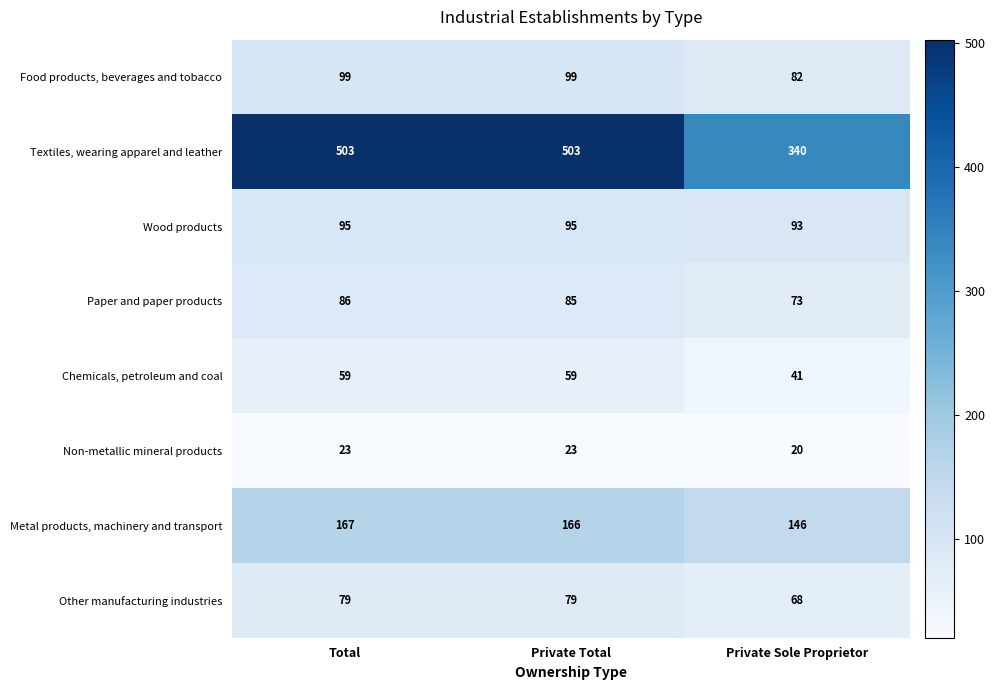

Rank the series by their maximum value, from highest to lowest.

Textiles, wearing apparel and leather, Metal products, machinery and transport, Food products, beverages and tobacco, Wood products, Paper and paper products, Other manufacturing industries, Chemicals, petroleum and coal, Non-metallic mineral products